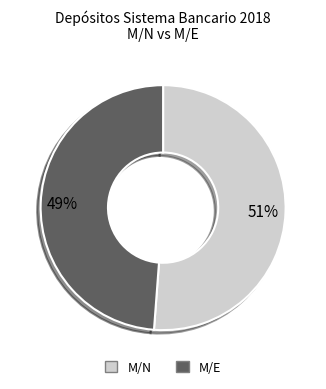

To the nearest percent, what is the average slice percentage?

50%